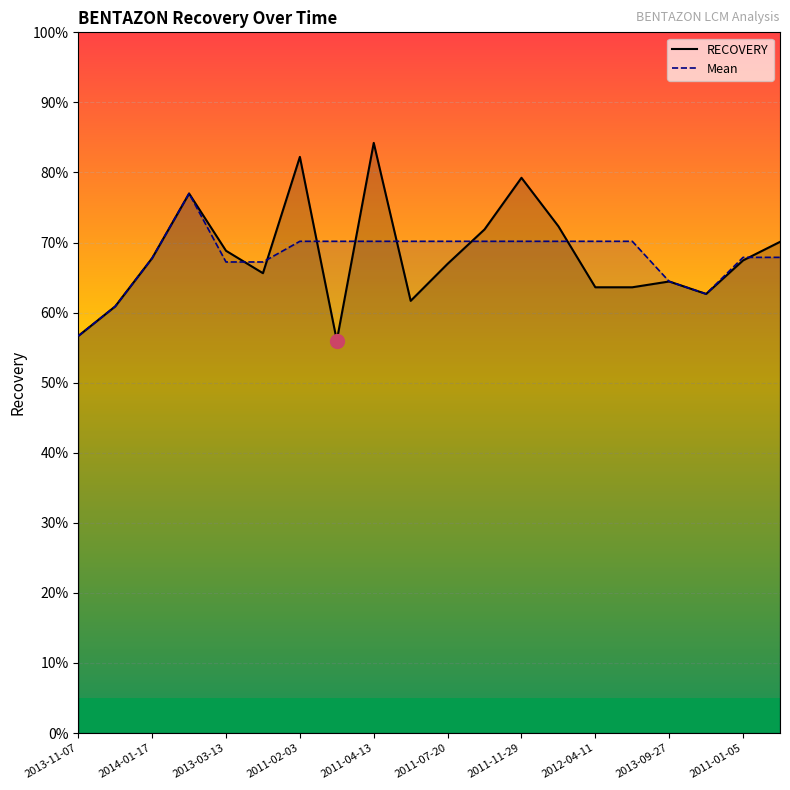

At how many categories does at least one series exceed 0?

20